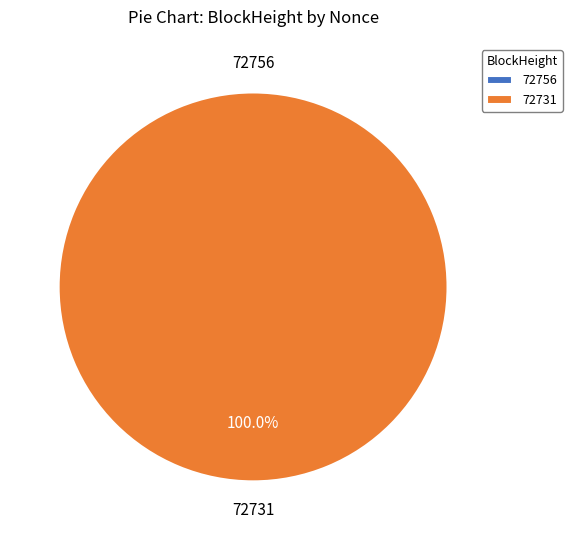

Combined, do 72756 and 72731 account for over 50%?

Yes